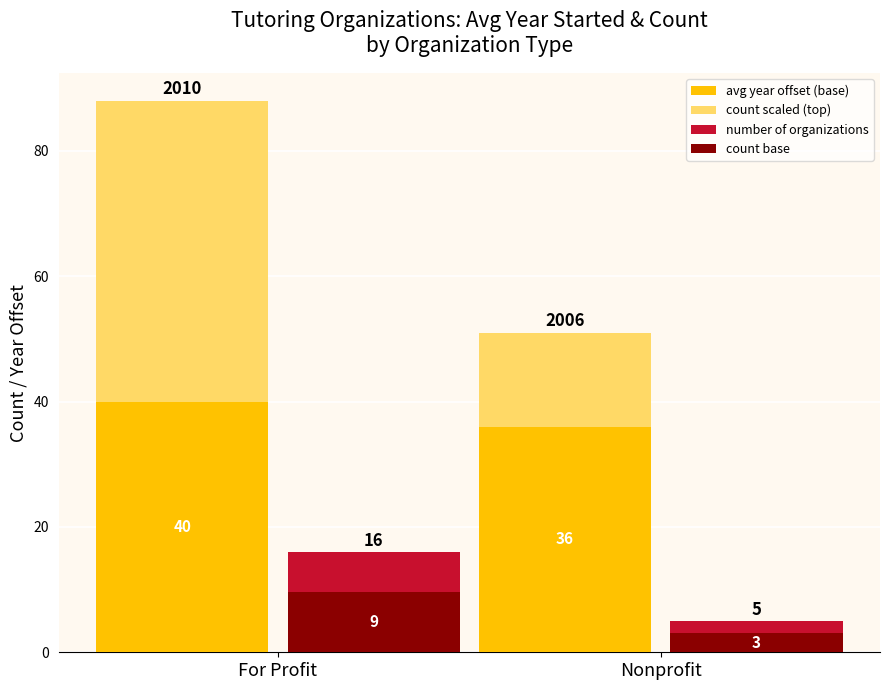

What are all the series names shown in the legend?

avg year offset (base), count scaled (top), number of organizations, count base